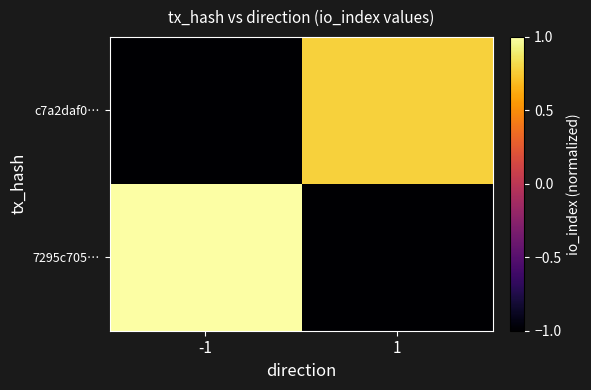

What is the greatest value displayed?

1.0